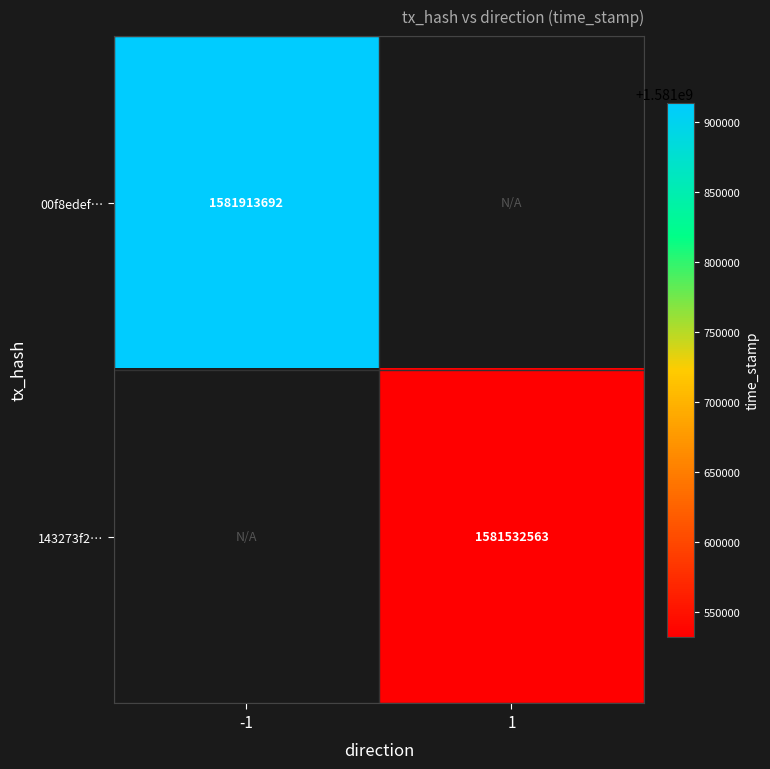

The value of 143273f2… at 1 is 1581532563. True or false?

True